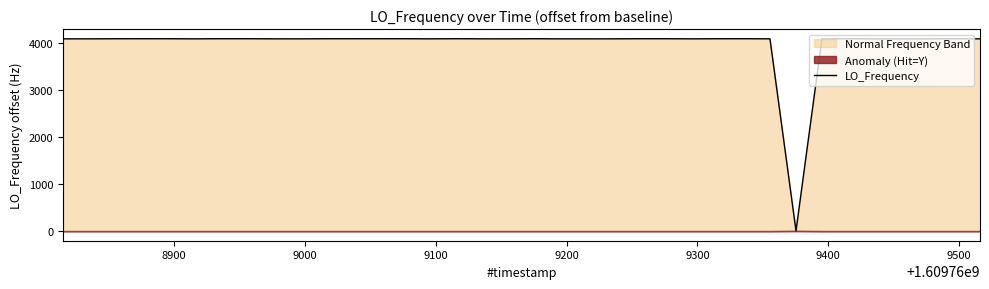

Does the chart have visible grid lines?

No